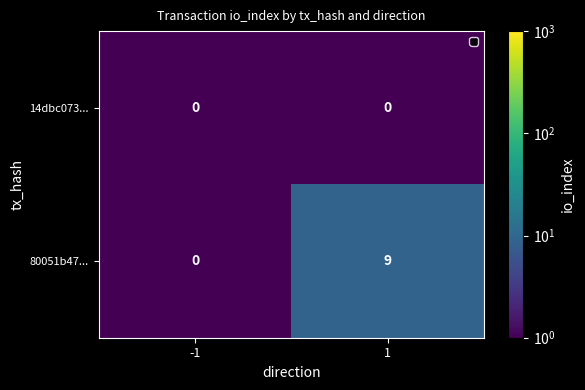

What is the minimum value shown in the chart?

0